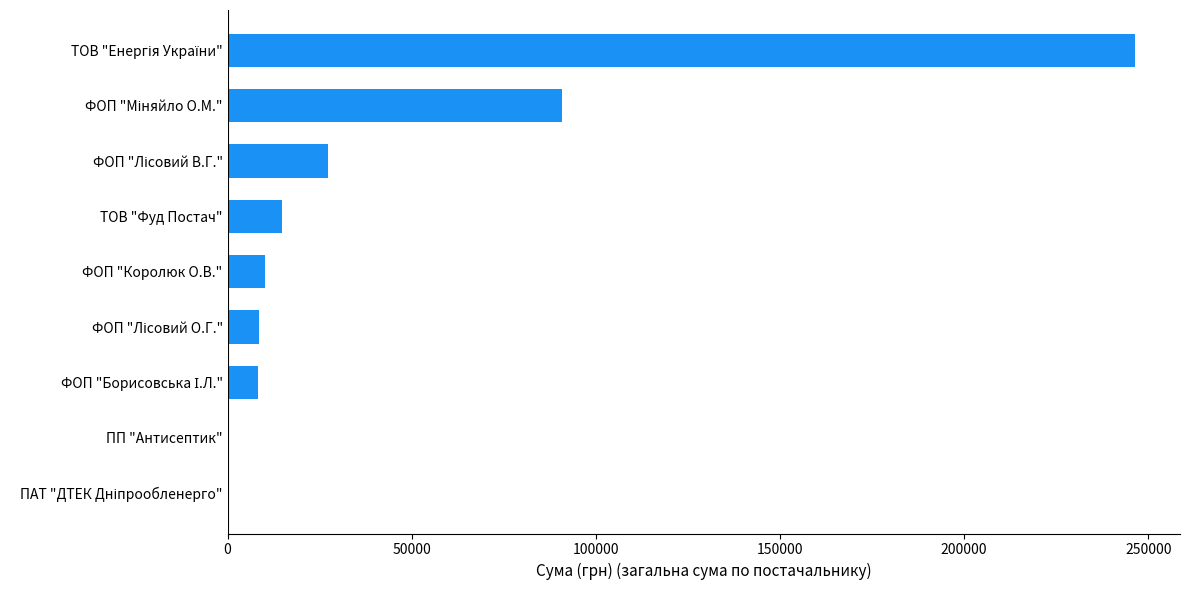

What is the greatest value displayed?

246306.8